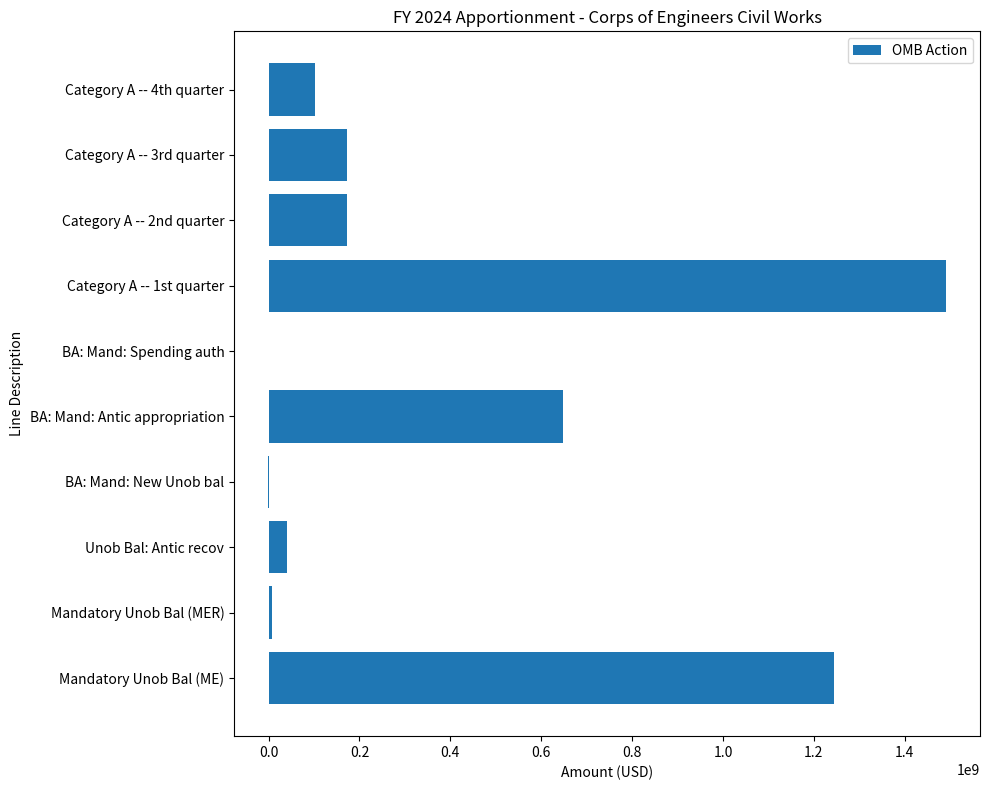

What is the sum of all values?

3874510000